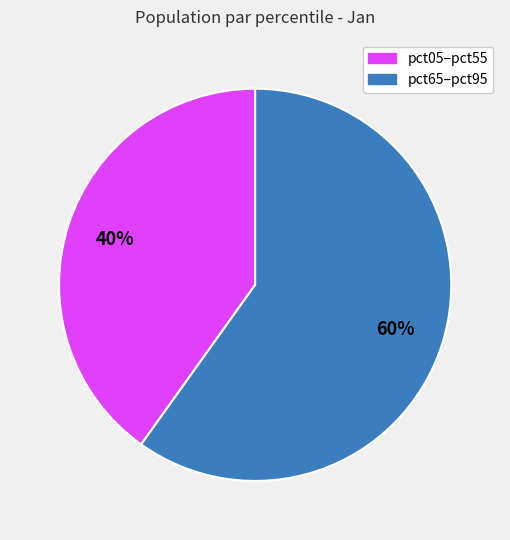

To the nearest percent, what is the difference between the largest and smallest slice percentages?

20%